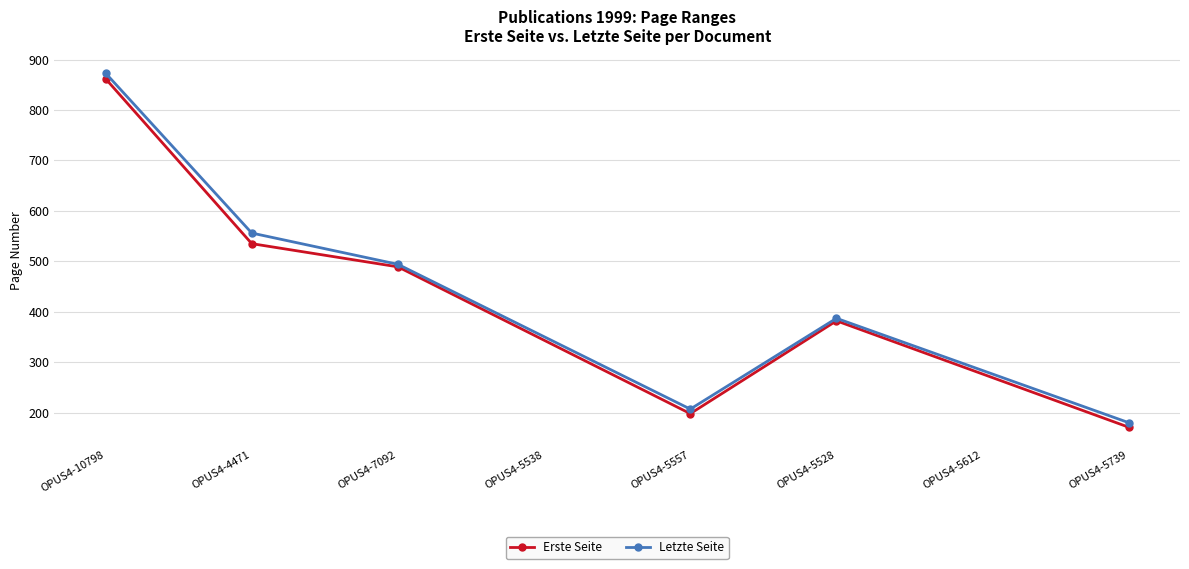

What are all the series names shown in the legend?

Erste Seite, Letzte Seite